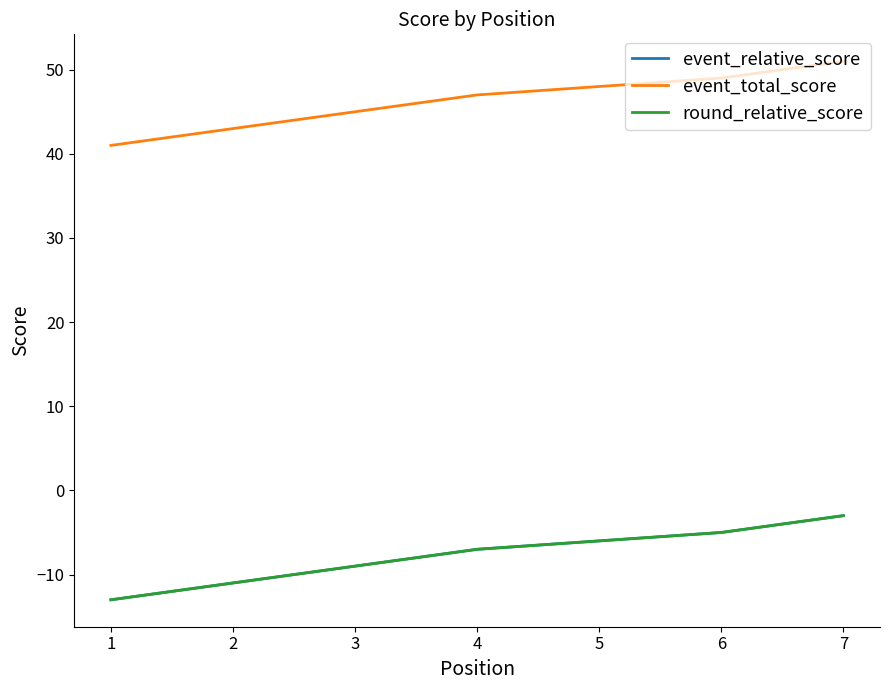

At which label does round_relative_score reach its minimum?

1